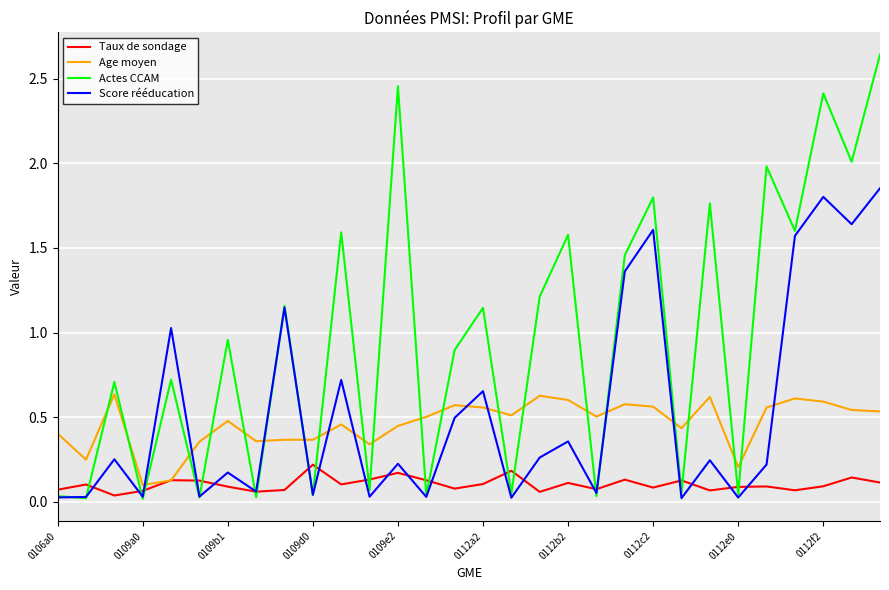

Rank the series by their maximum value, from highest to lowest.

Actes CCAM, Score rééducation, Age moyen, Taux de sondage